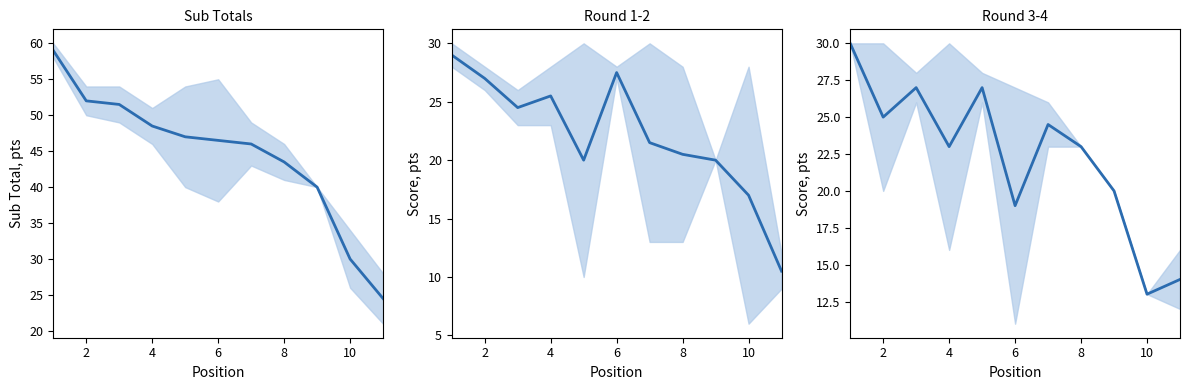

Is this an area chart (filled region under the line)?

No